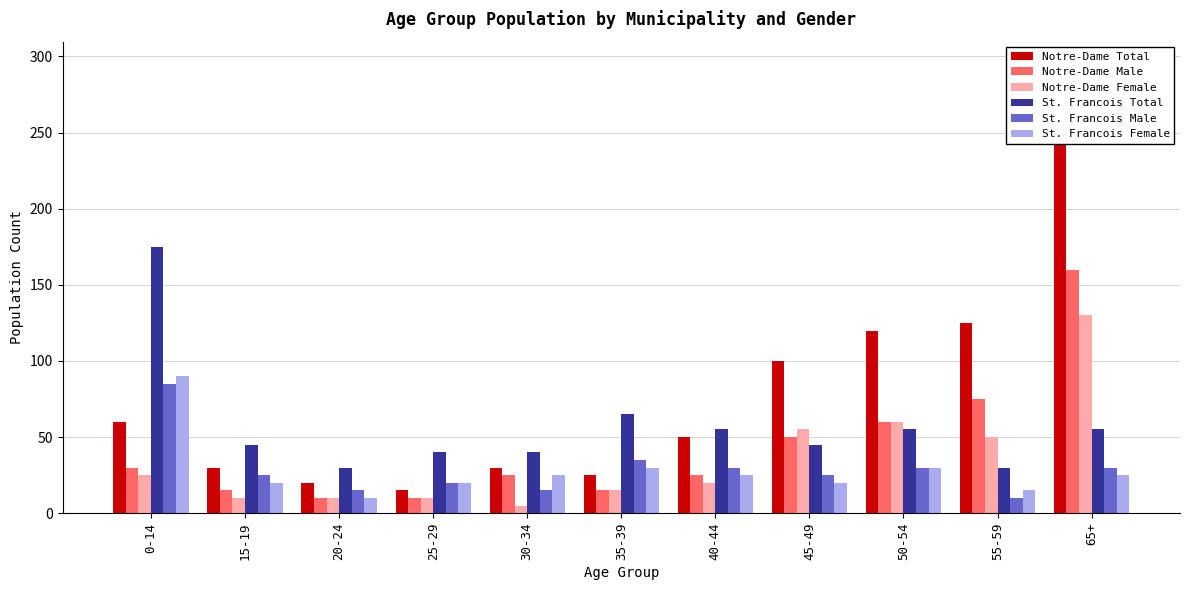

Where is Notre-Dame Total nearest to the value 155?

55-59